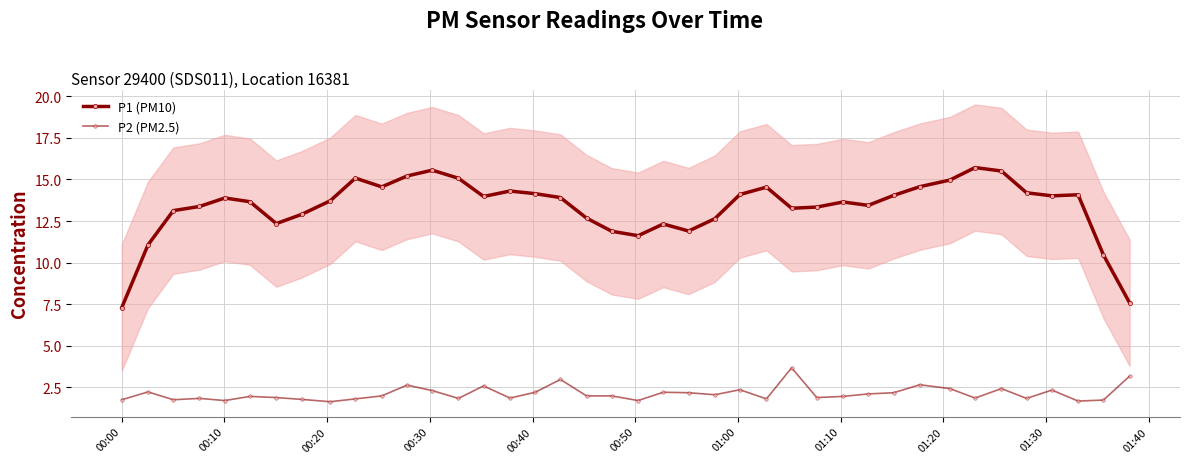

True or false: P2 (PM2.5) has a value of 1.1 at 39.

False